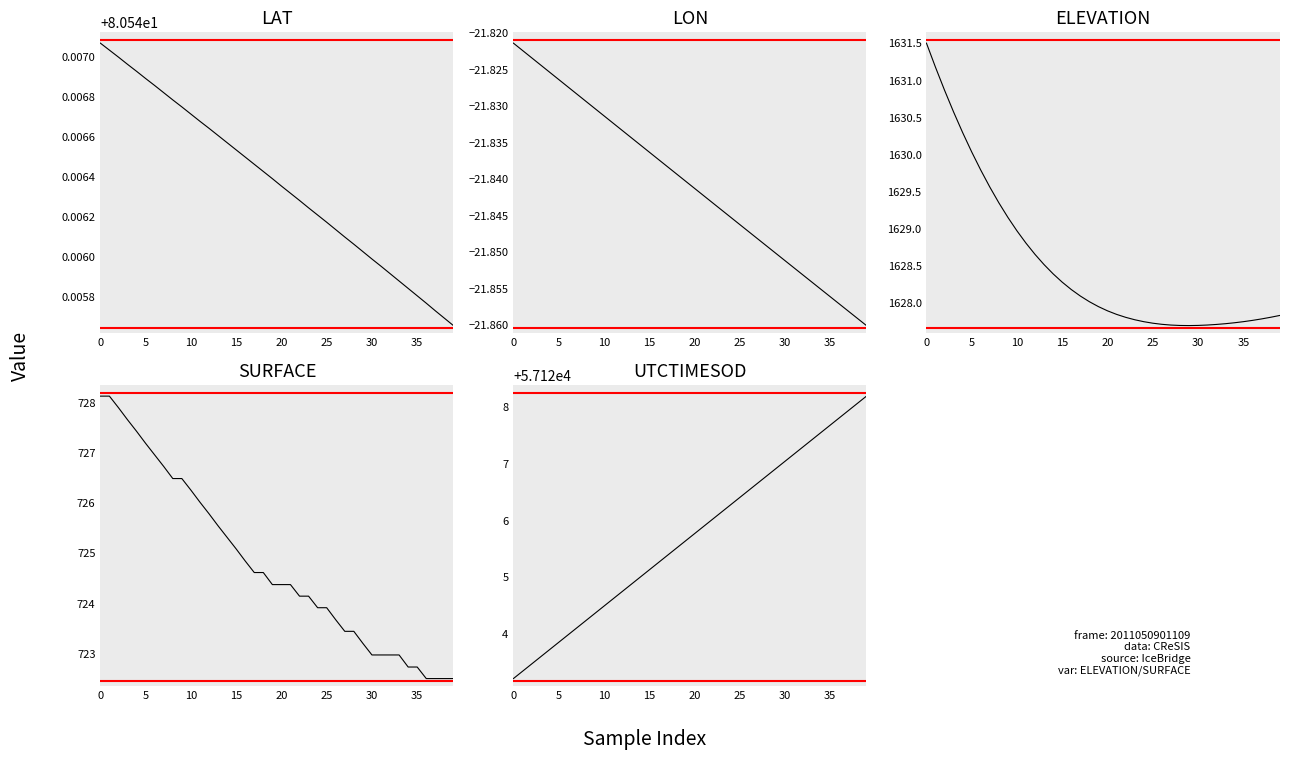

At which label does LAT reach its minimum?

39